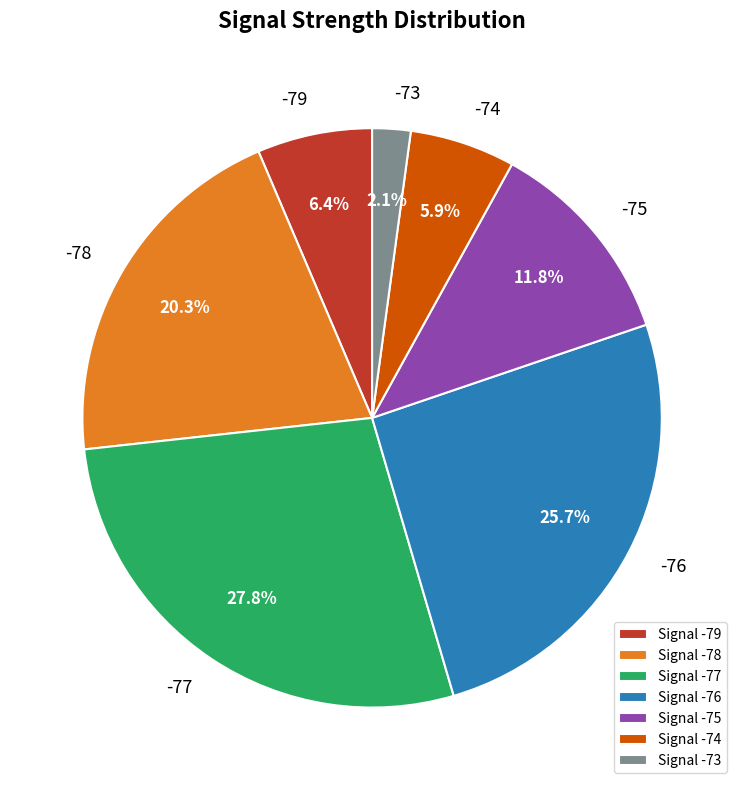

What is the ratio of the value at -76 to the value at -79?

4.0